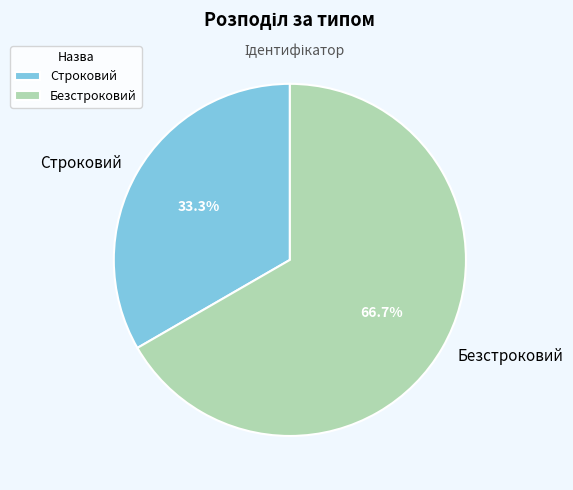

Is the sum of Безстроковий and Строковий greater than half?

Yes